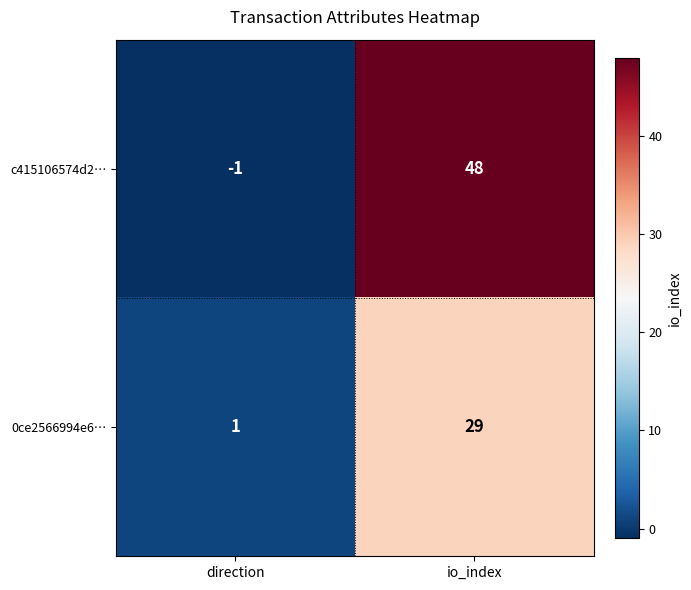

Rank the series at io_index from lowest to highest value.

0ce2566994e6…, c415106574d2…